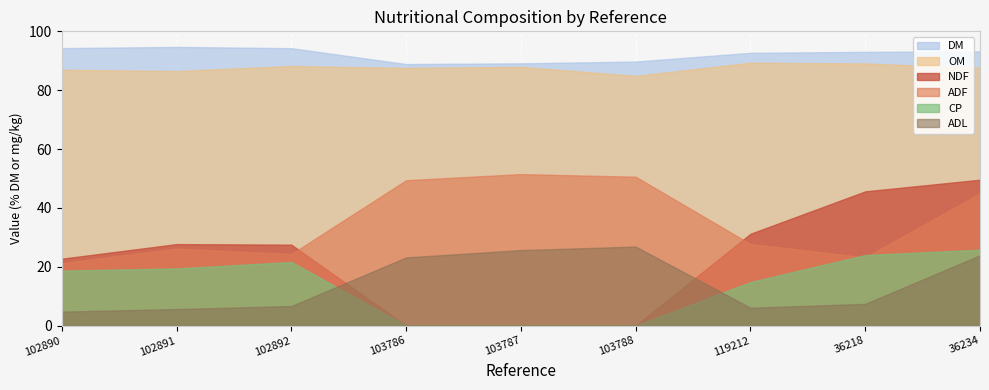

Between 102891 and 119212, which is larger?

102891